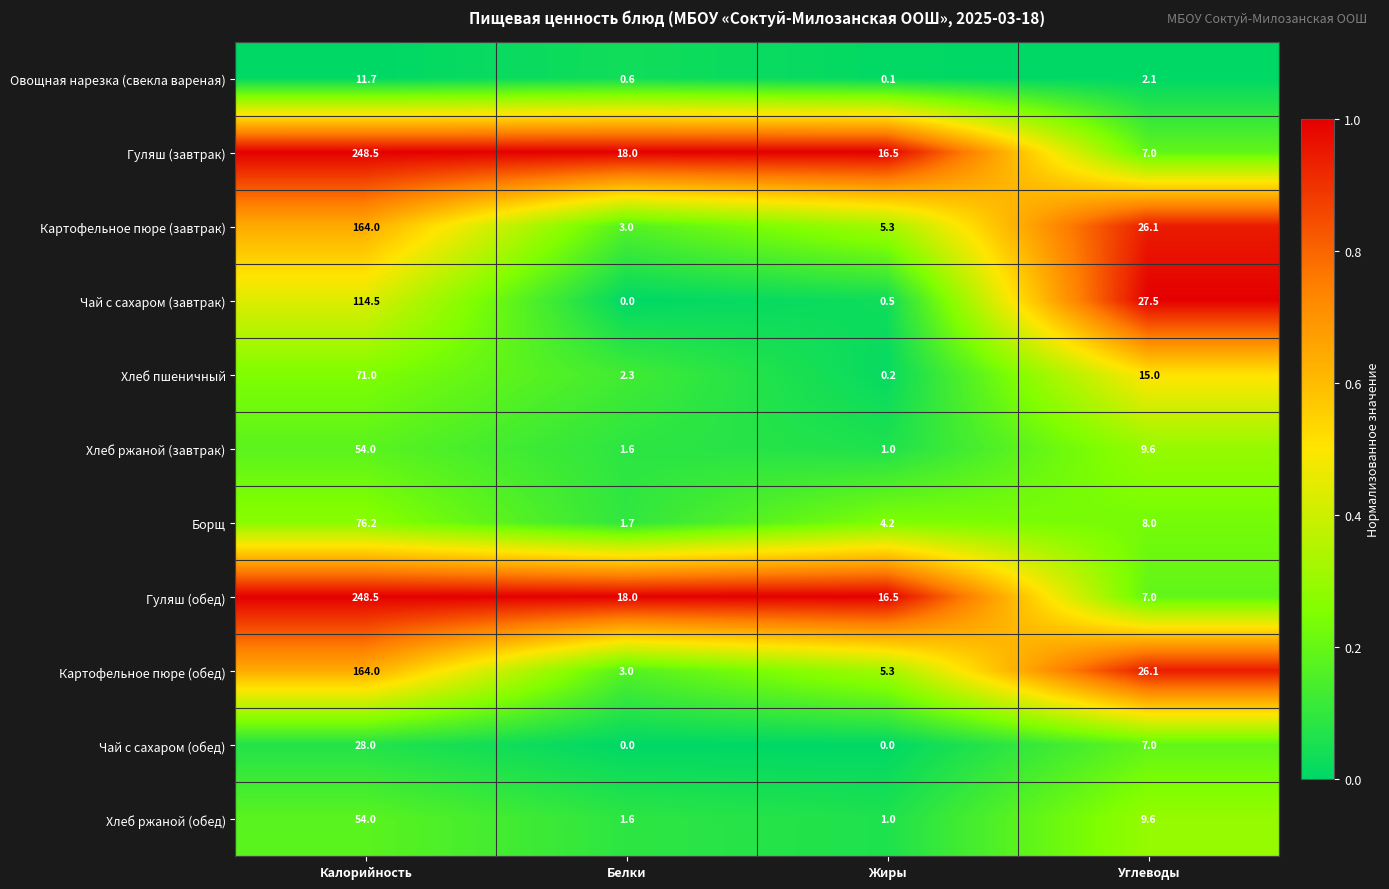

Which label corresponds to the largest value in the chart?

Калорийность